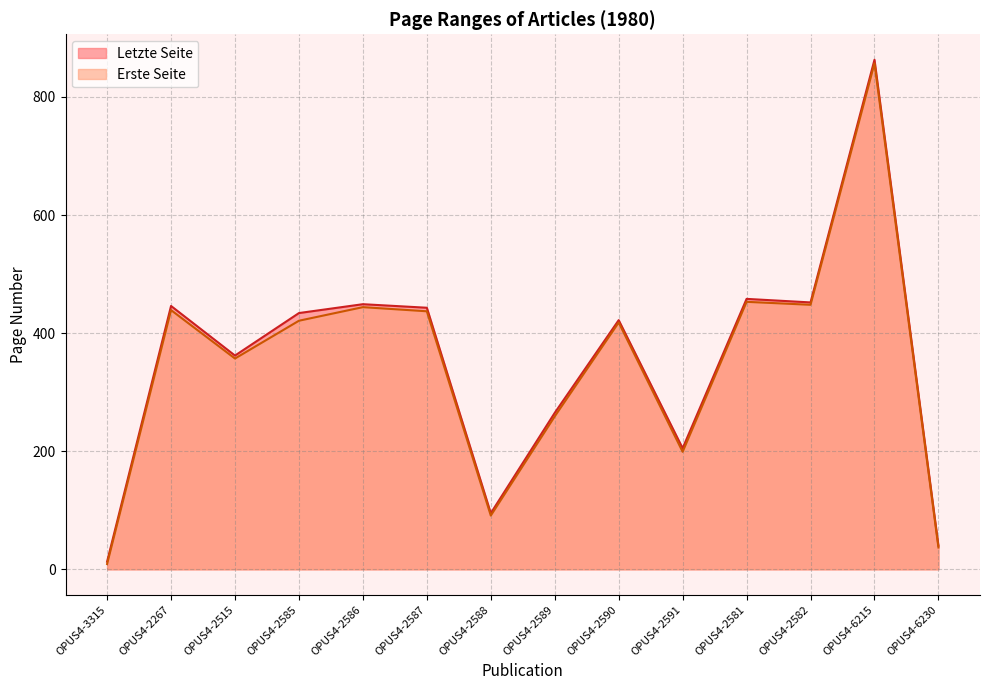

Which label corresponds to the largest value in the chart?

OPUS4-6215